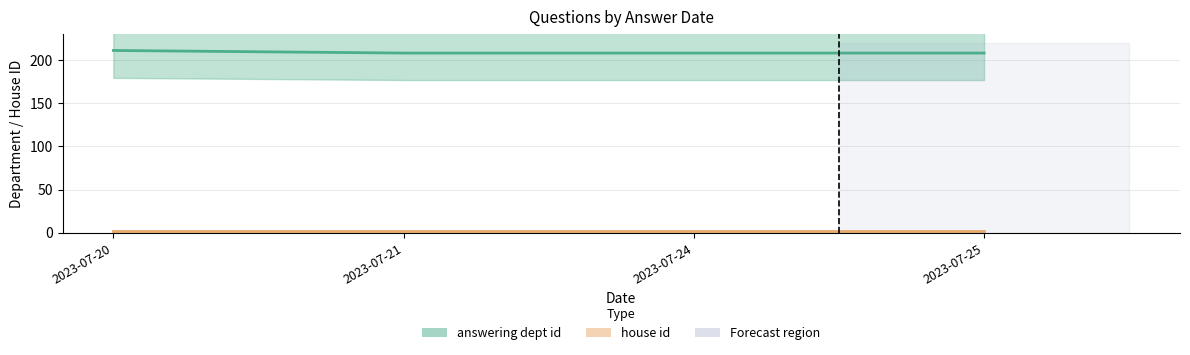

True or false: the data shows 132 at 2023-07-24.

False